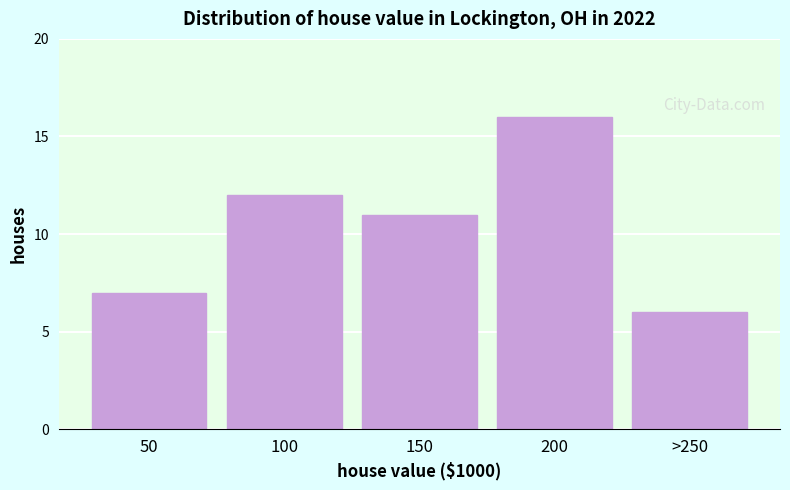

Reading left to right, what are all the values shown in this chart?

7	12	11	16	6